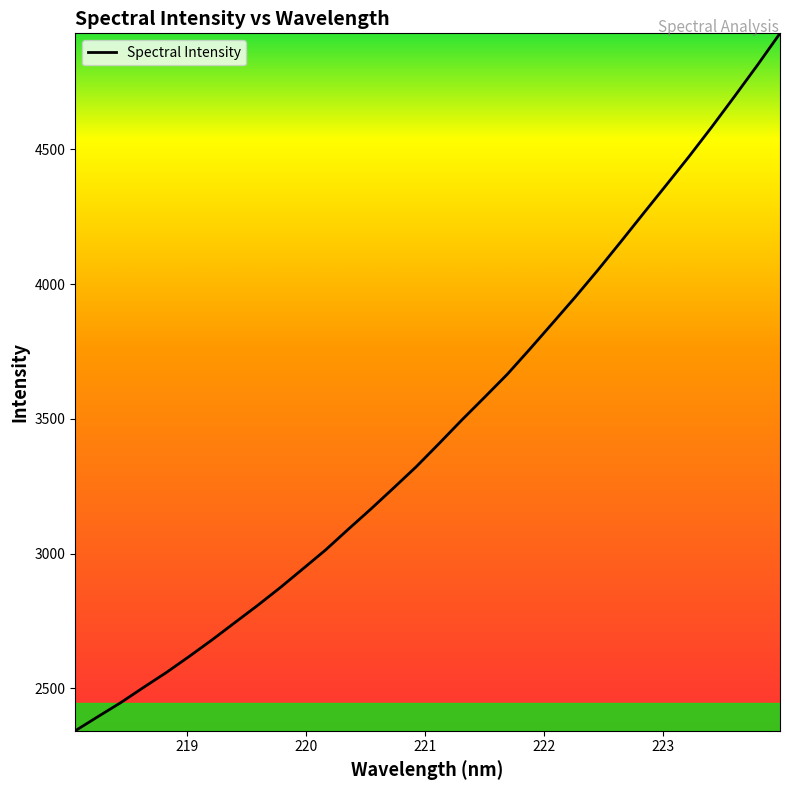

What is the greatest value displayed?

4930.6